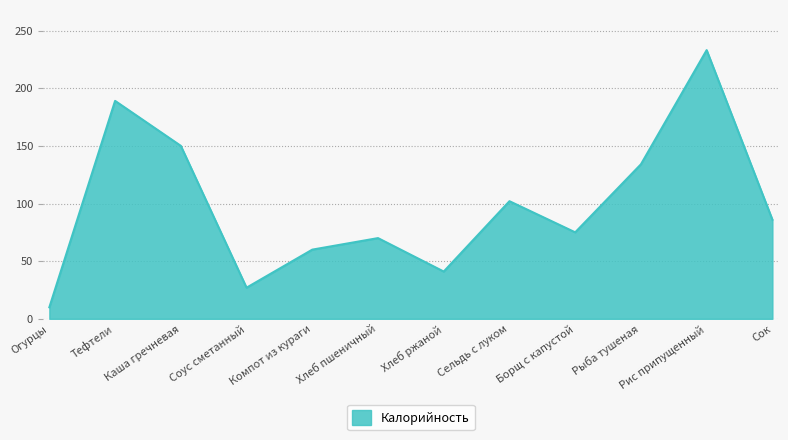

What position from the right is Тефтели?

11